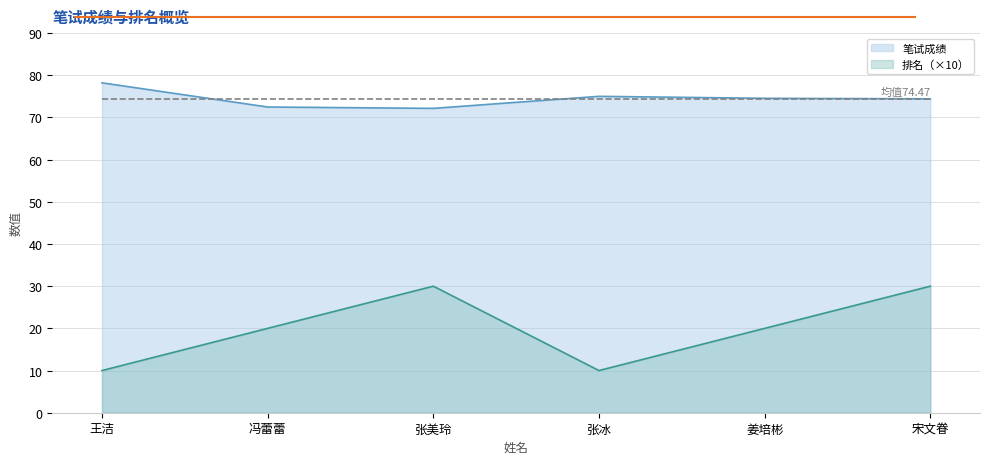

What is the difference between the 笔试成绩 values at 王洁 and 宋文眷?

3.8